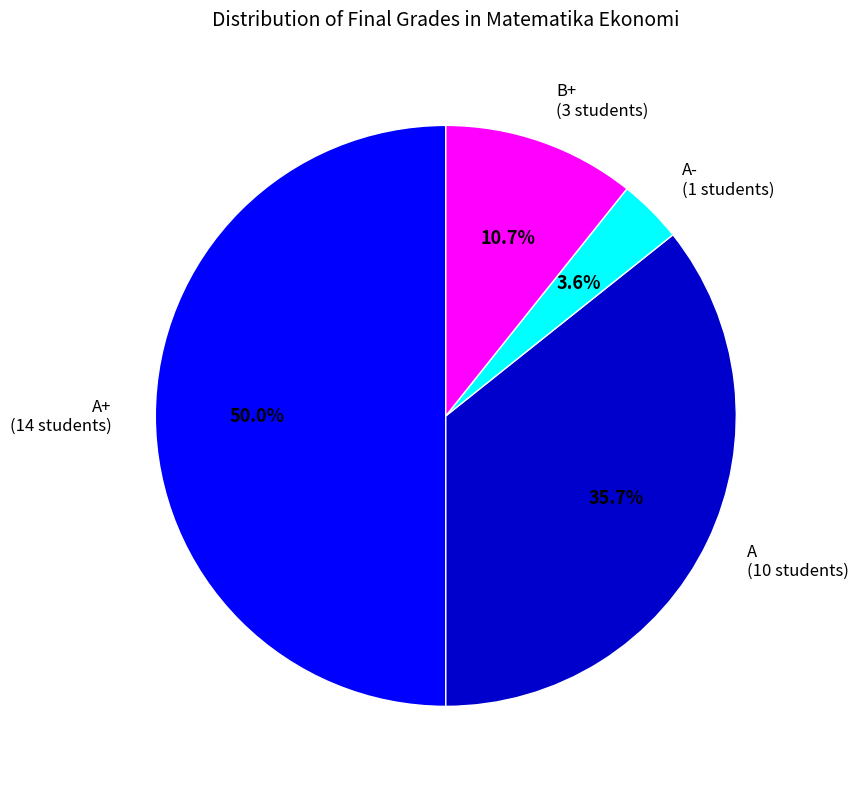

How many slices are in this pie chart?

4